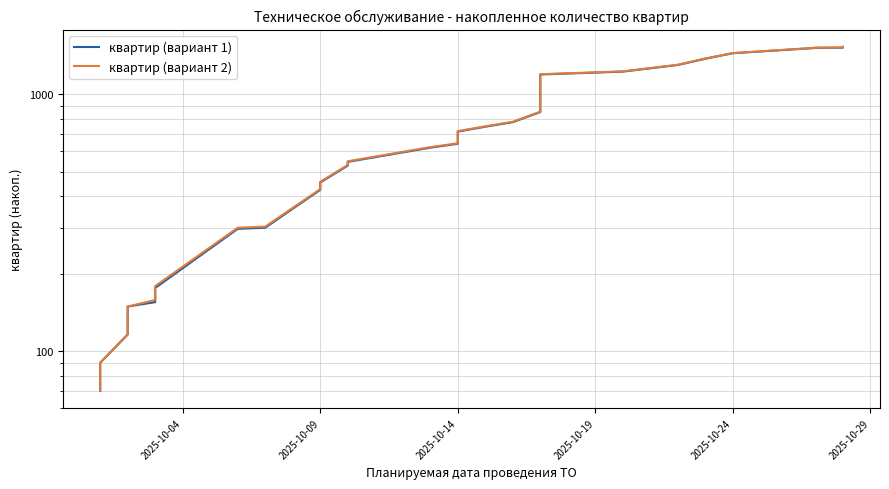

What is the sum of the квартир (вариант 1) values at 2025-10-29 and 2025-10-04?

219